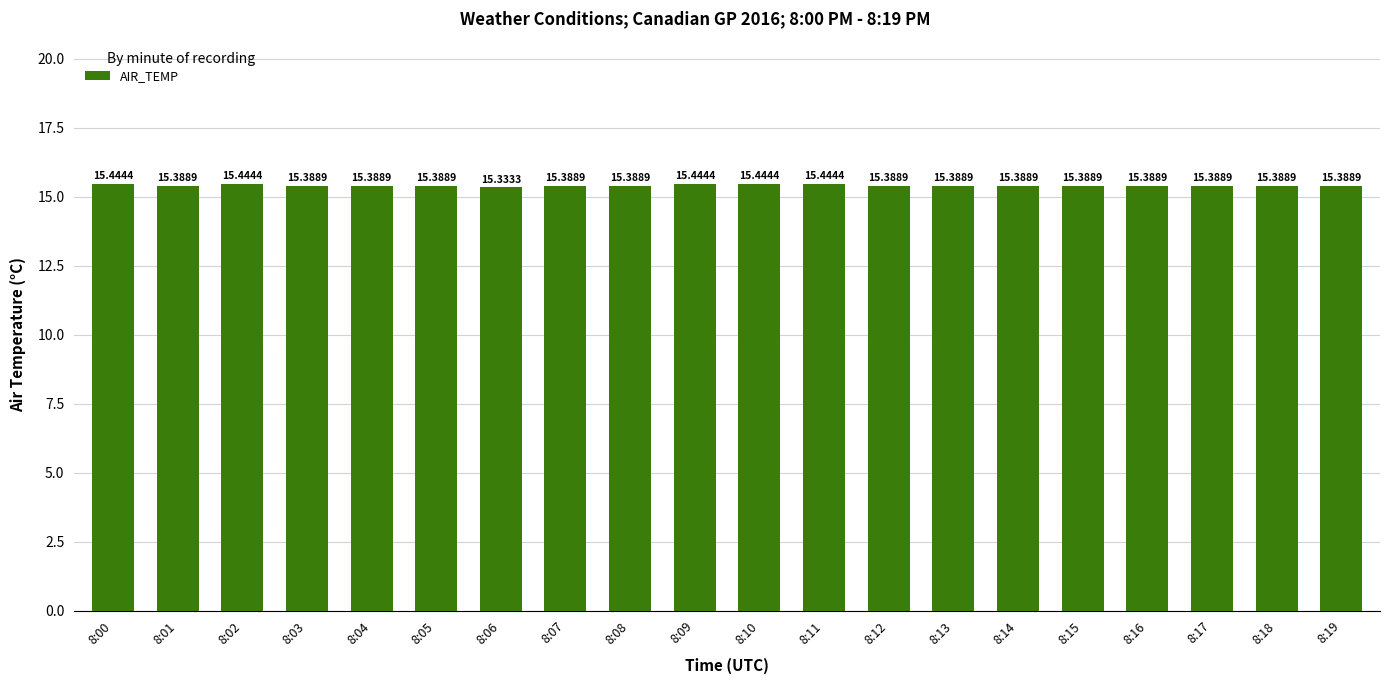

Does the chart contain any negative values?

No